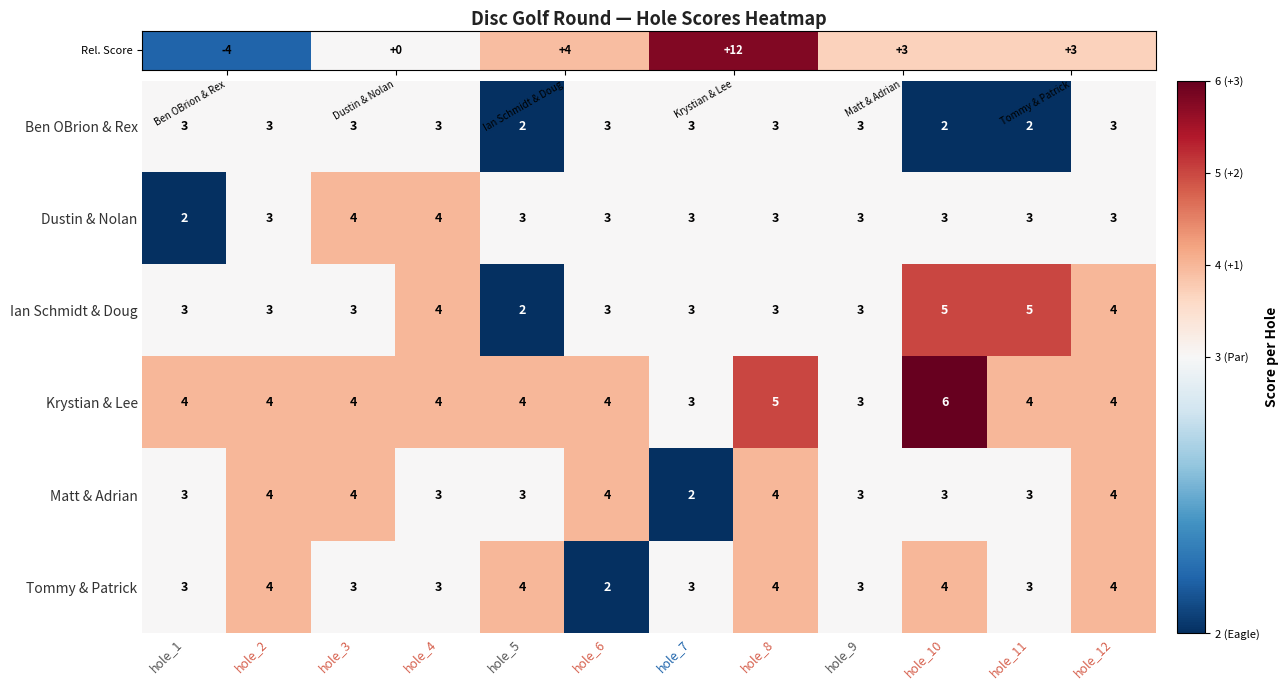

True or false: Tommy & Patrick has a value of 4 at hole_5.

True